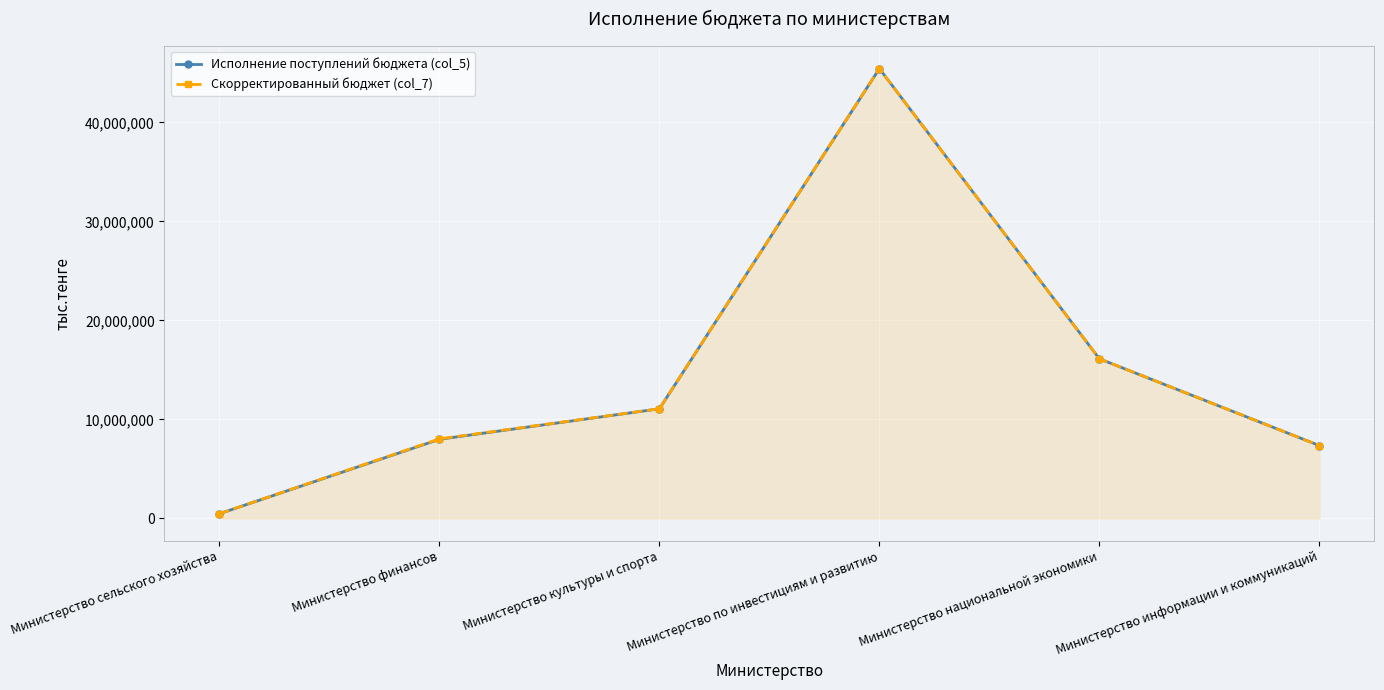

What is the maximum value shown in the chart?

45435586.0